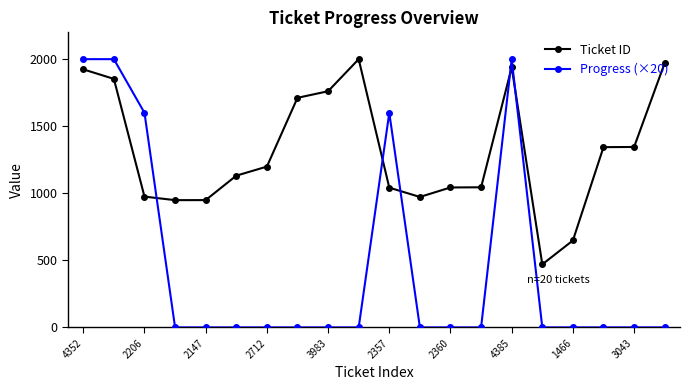

Which series has the largest total across all categories?

Ticket ID